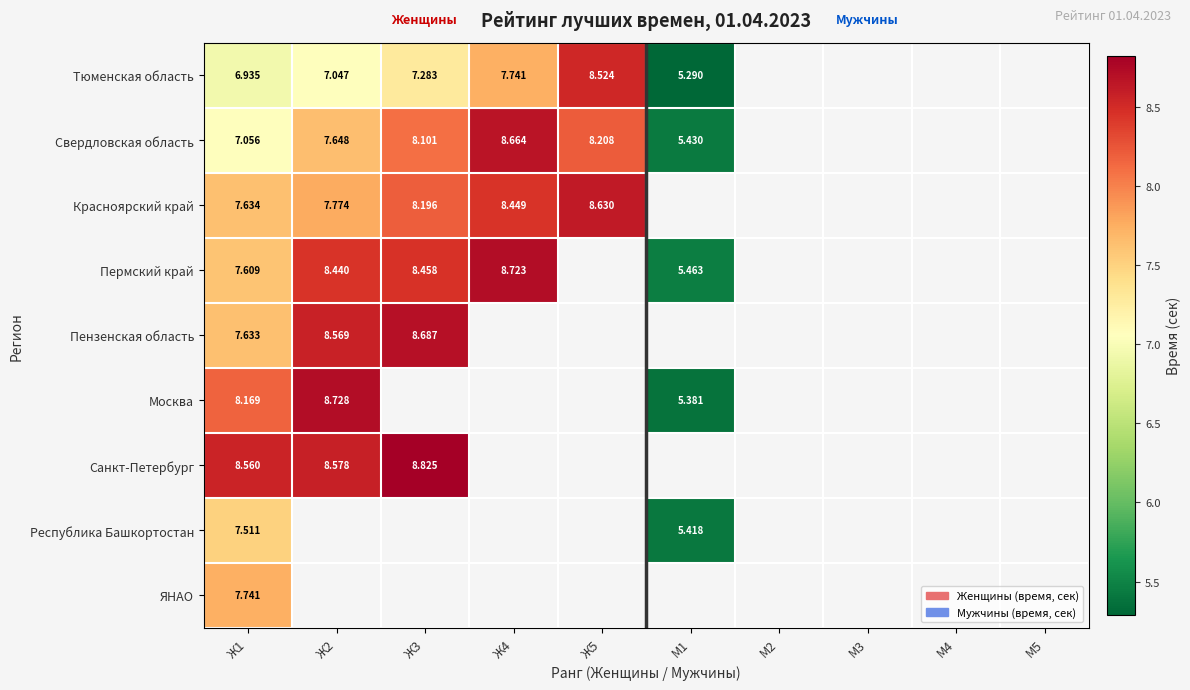

Rank the series at Ж1 from lowest to highest value.

Тюменская область, Свердловская область, Республика Башкортостан, Пермский край, Пензенская область, Красноярский край, ЯНАО, Москва, Санкт-Петербург